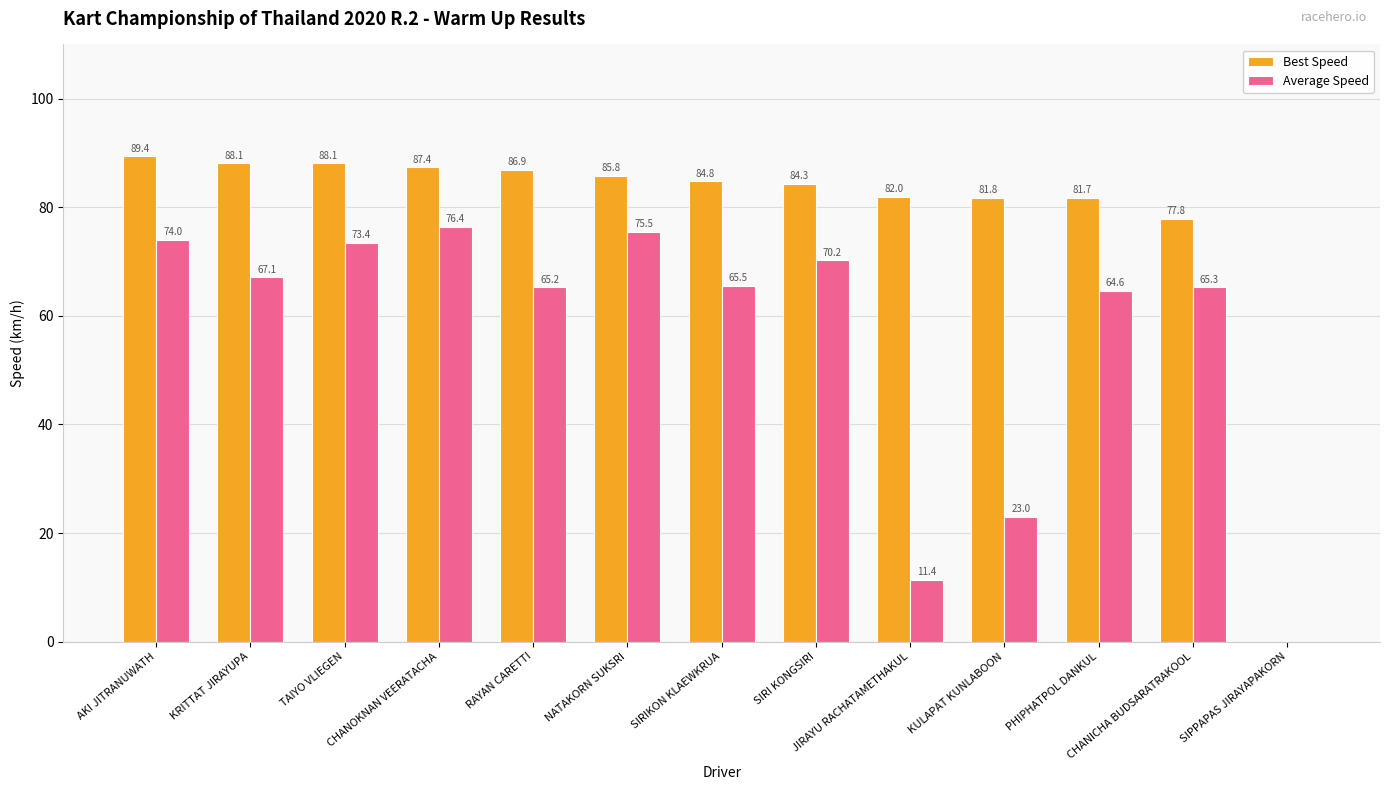

Between KRITTAT JIRAYUPA and RAYAN CARETTI, which series saw the biggest shift?

Average Speed